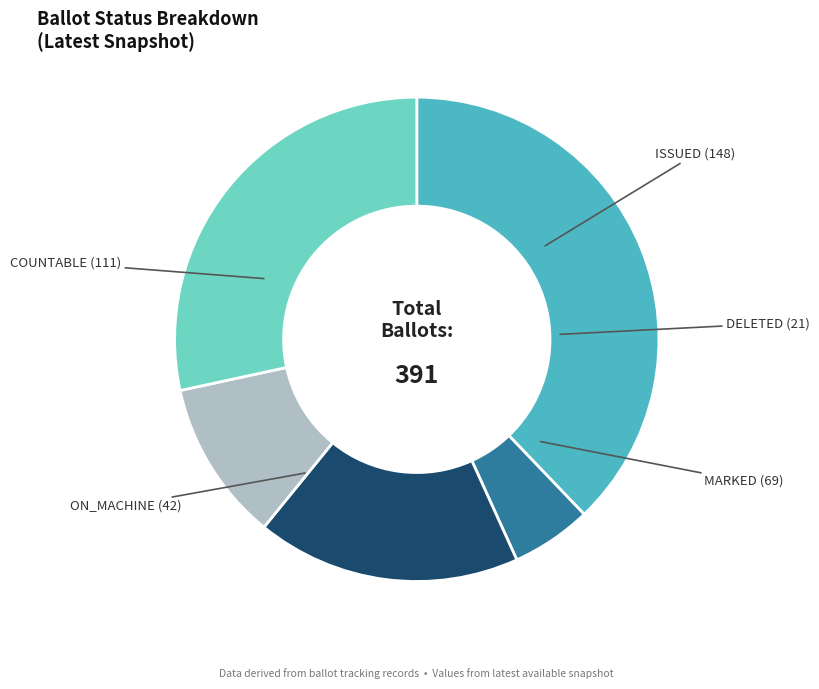

To the nearest percent, what portion does COUNTABLE represent?

28%